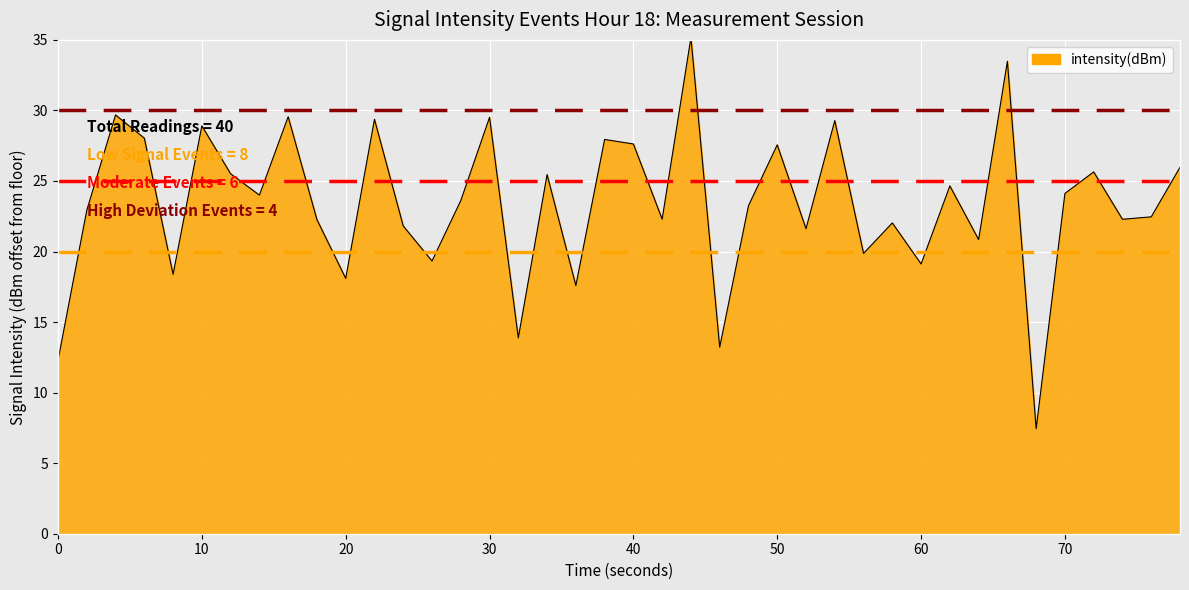

What is the maximum value shown in the chart?

35.2